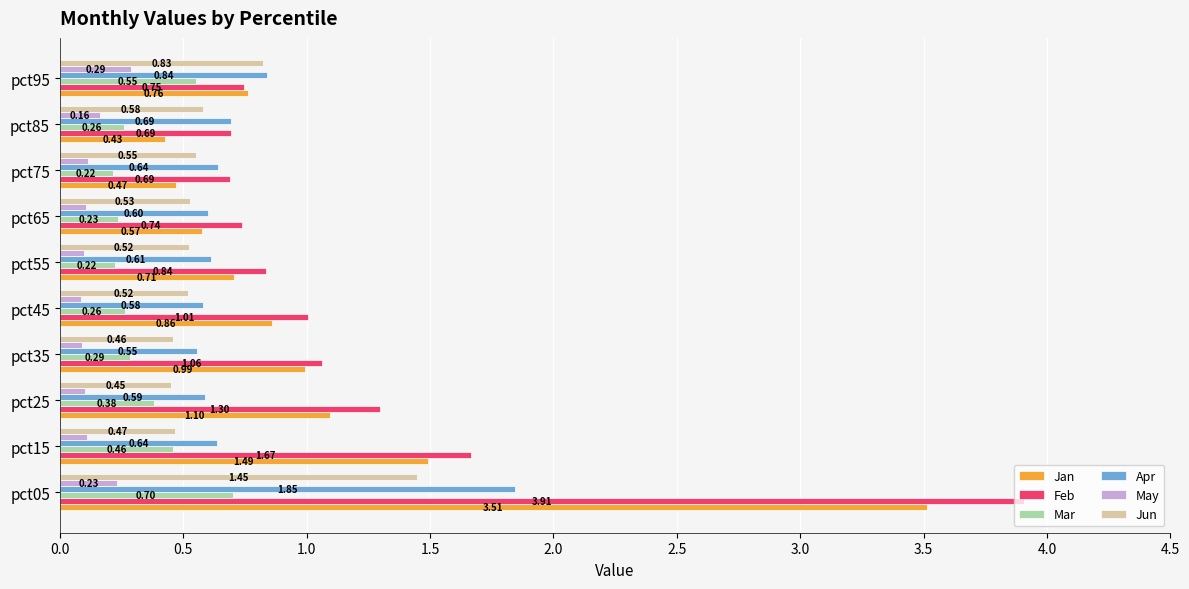

Which series changed the most between pct45 and pct75?

Jan